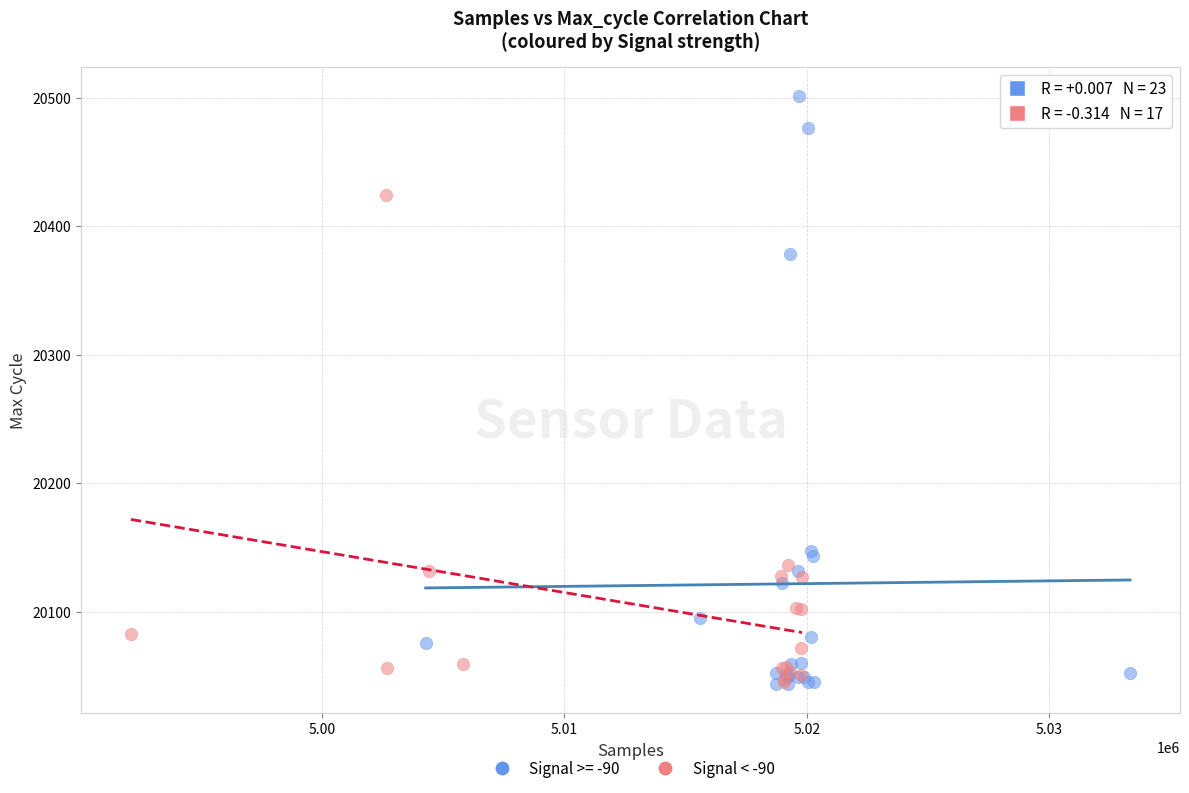

Which series reaches the maximum Y coordinate?

Signal >= -90